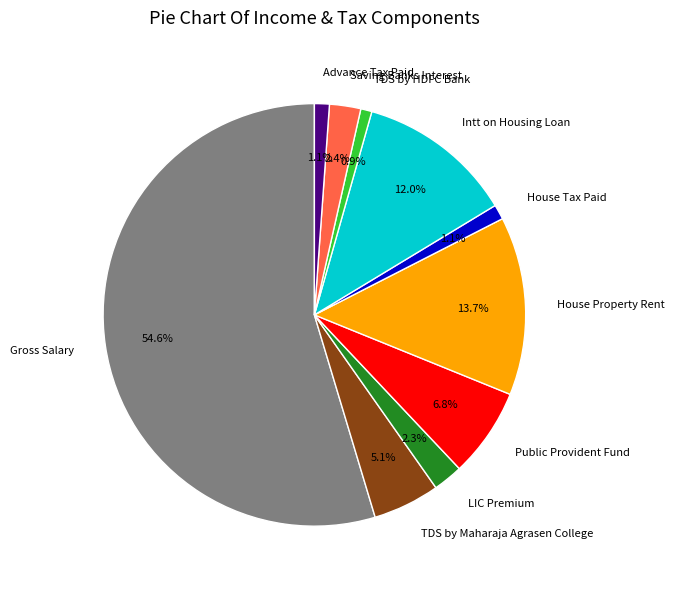

Which has a higher value, TDS by Maharaja Agrasen College or TDS by HDFC Bank?

TDS by Maharaja Agrasen College